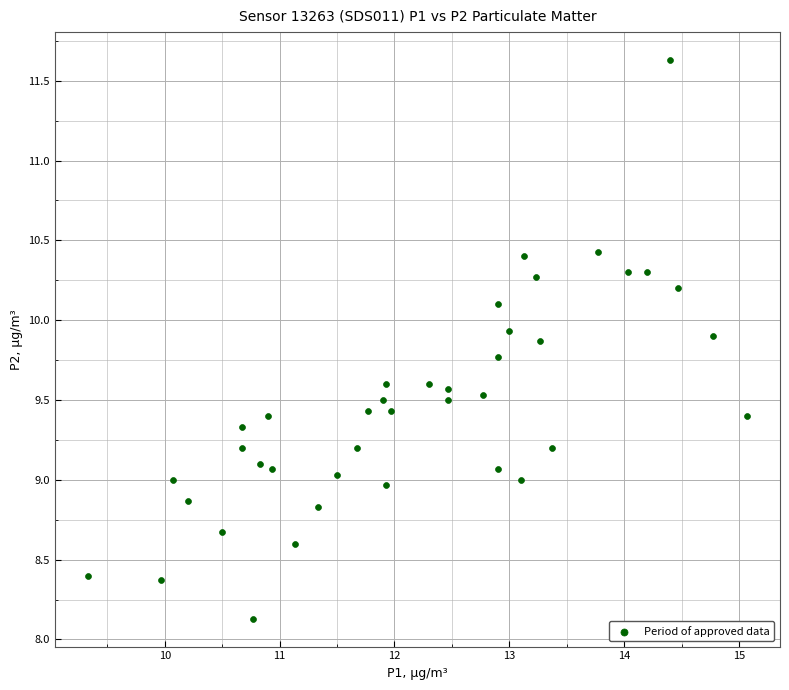

What is the range of Y values (max minus min)?

3.5